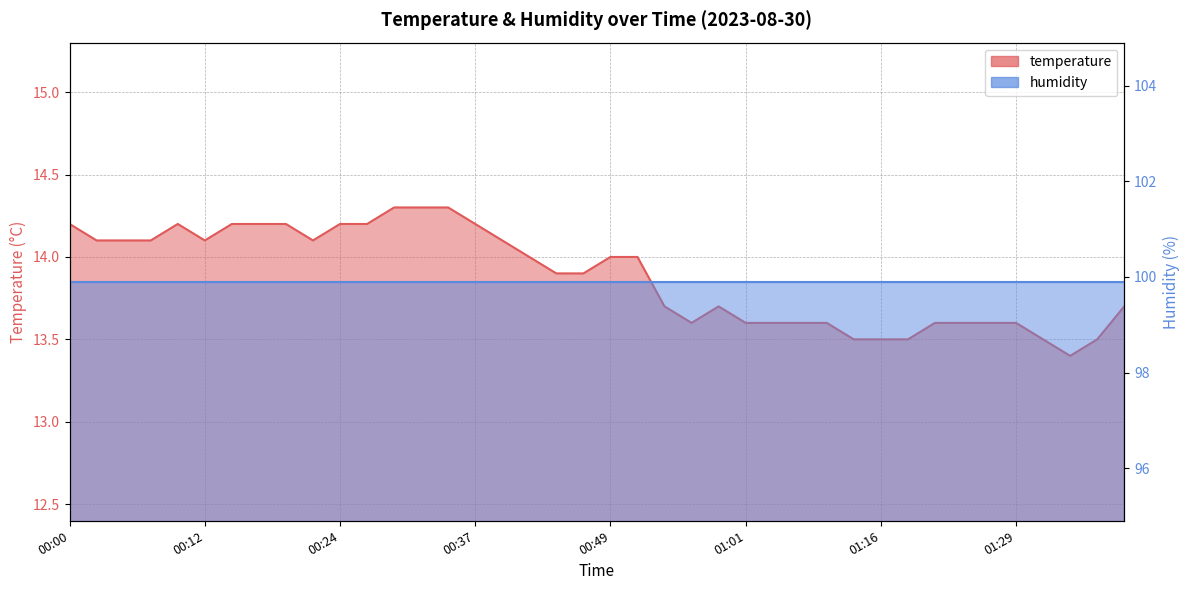

How many data points are above 14?

17